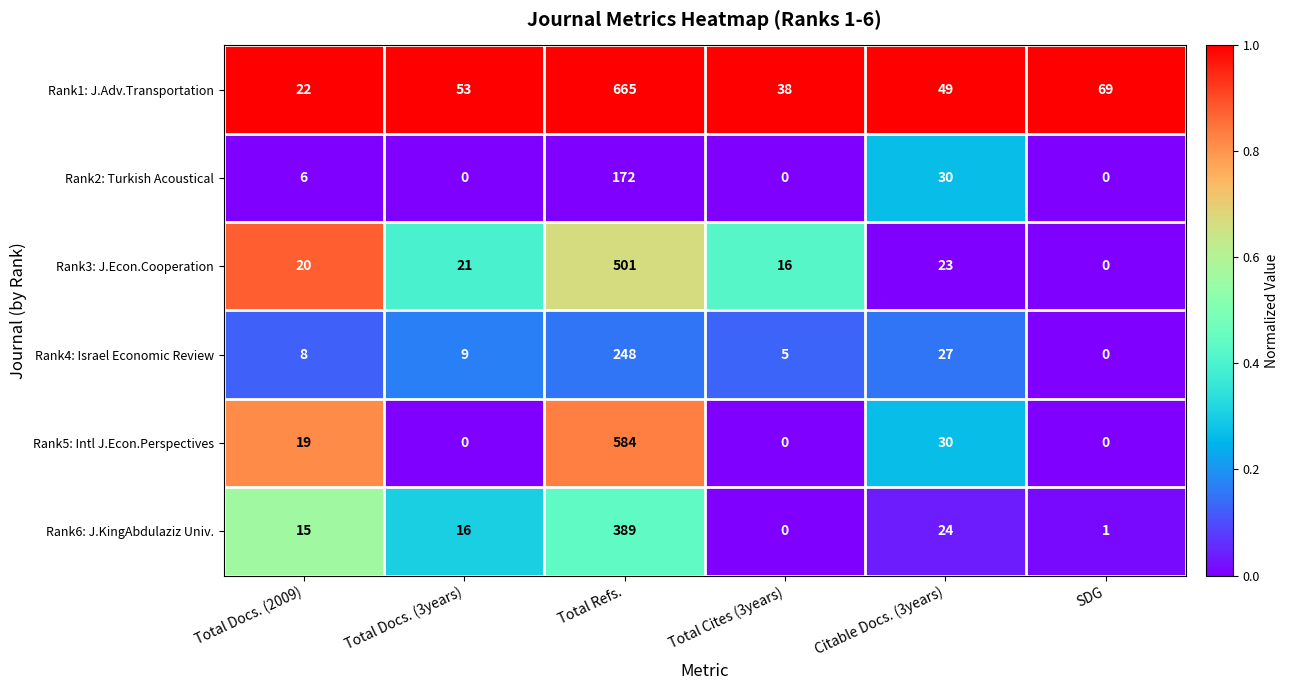

What is the approximate value of Rank3: J.Econ.Cooperation at Total Refs., to the nearest 50?

500